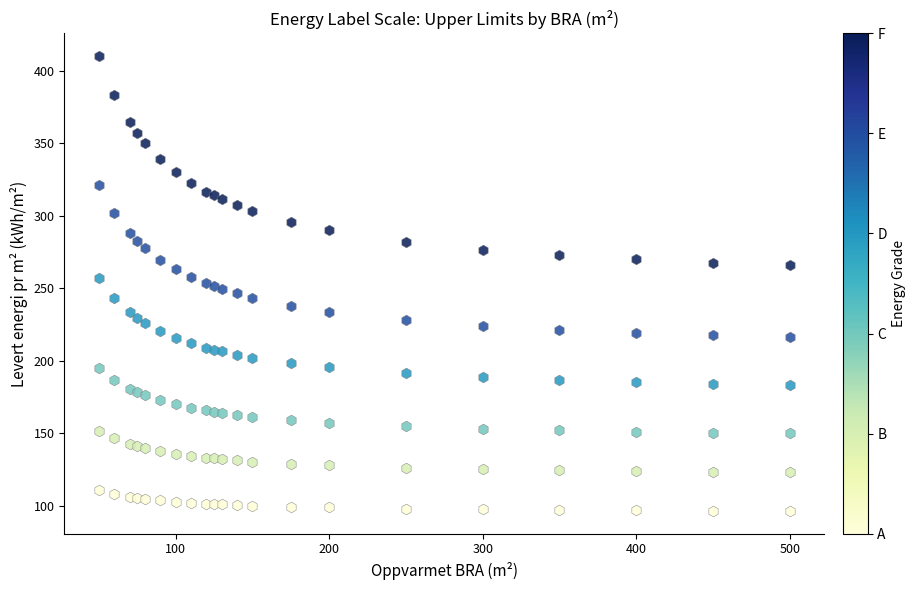

Across all data points, what is the range of X values (max minus min)?

450.0